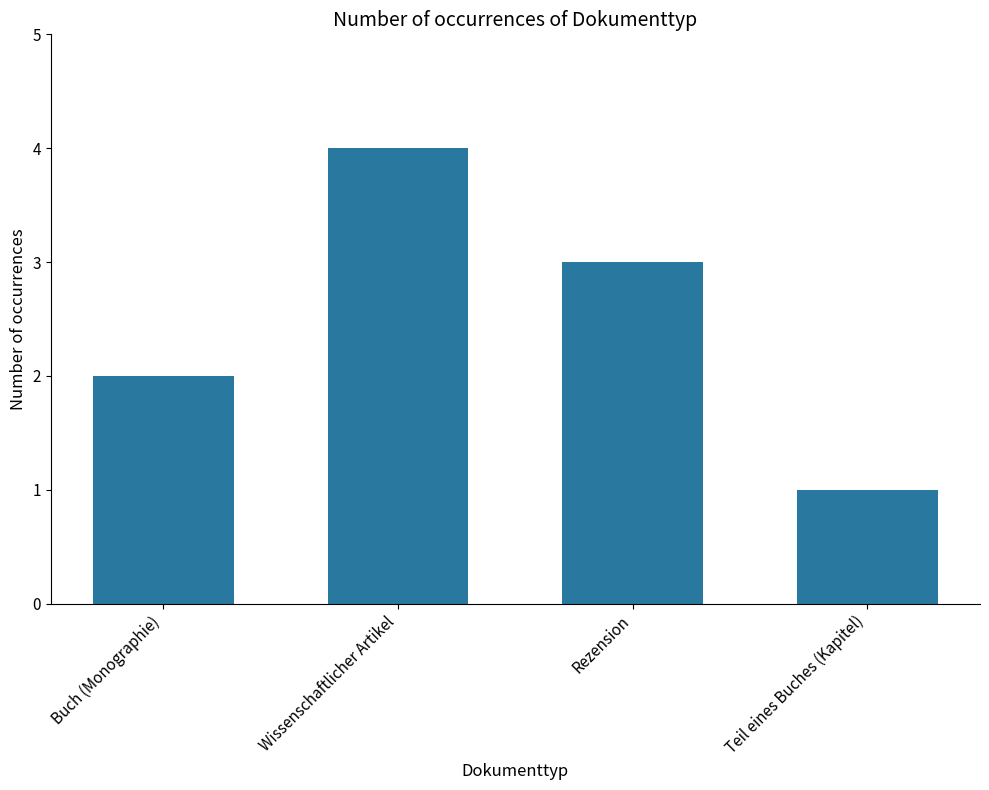

Reading left to right, list all the values displayed in this chart.

2	4	3	1